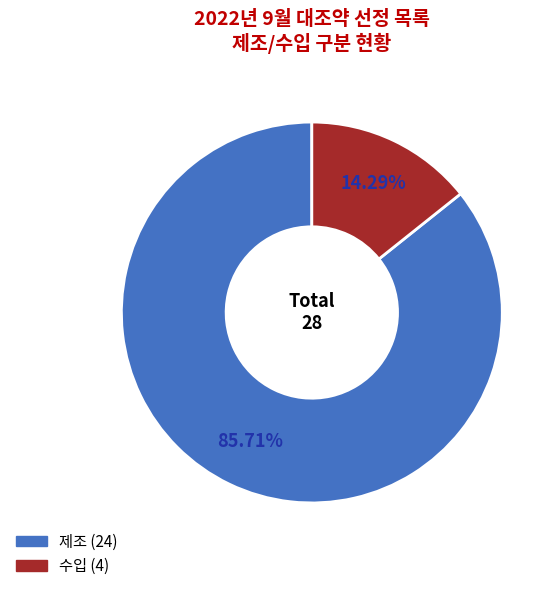

What is the ratio of the value at 제조 to the value at 수입?

6.0